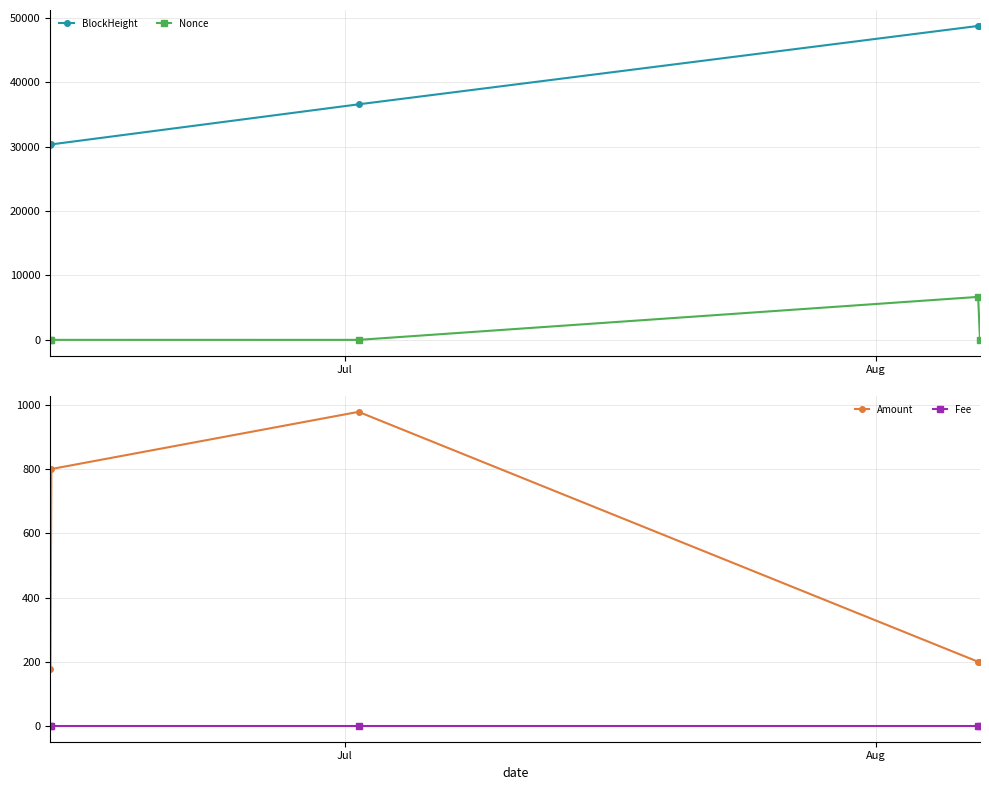

True or false: BlockHeight and Nonce intersect in this chart.

False